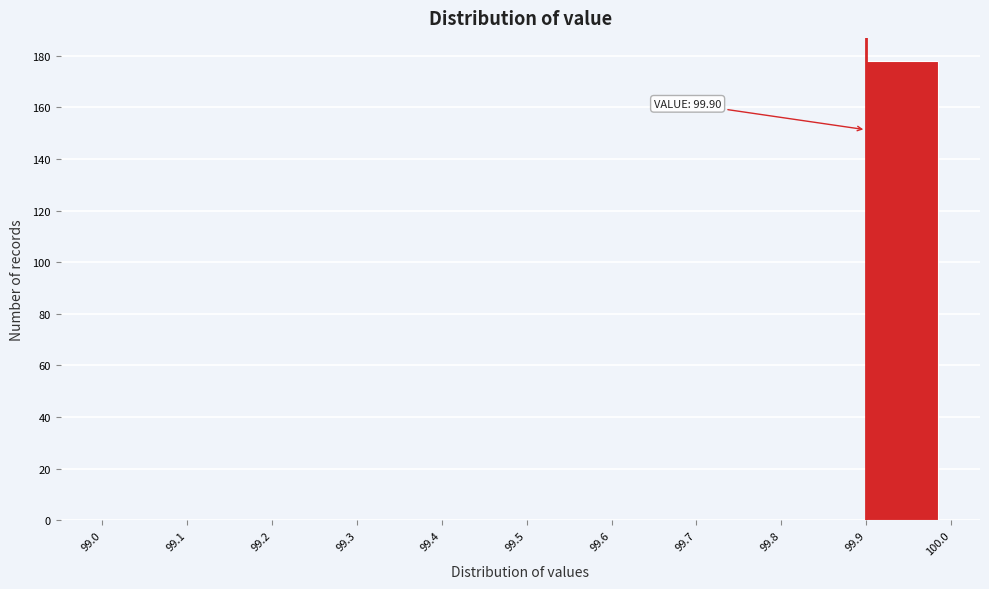

Over which range of the x-axis is the bar tallest?

99.9 to 100.0